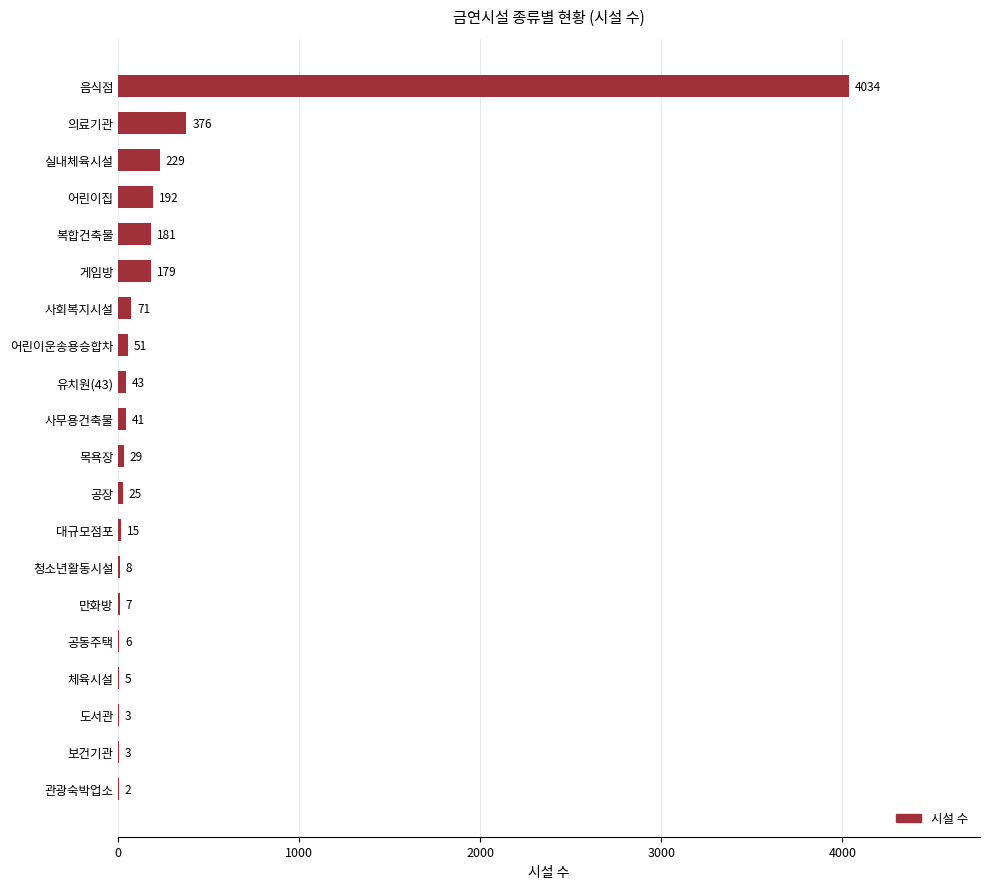

Is it true that the value at 만화방 is 7?

True